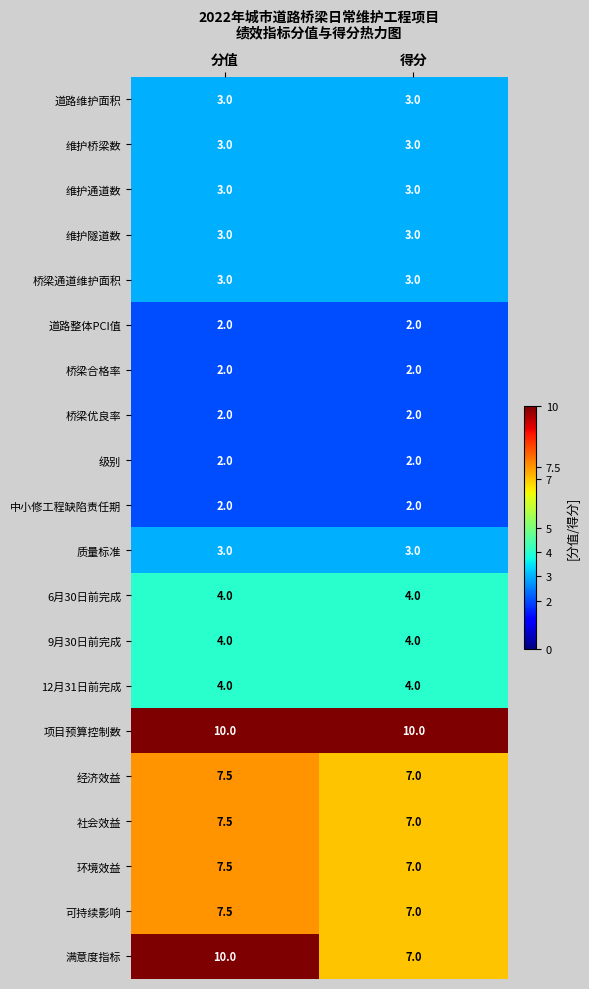

What is the total value across all series at 分值?

90.0